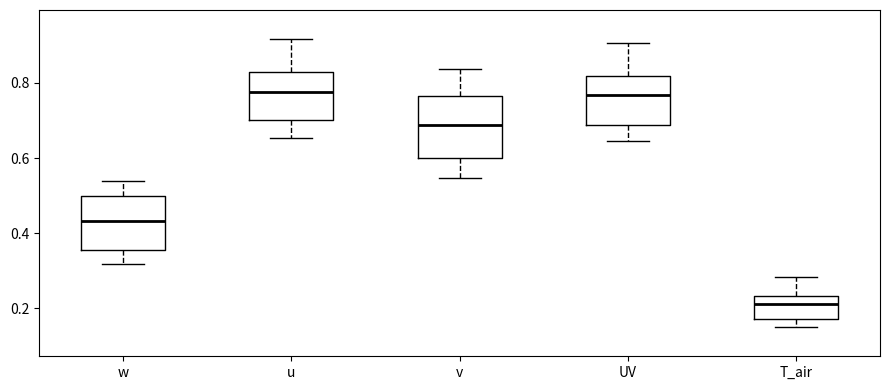

Which box is the tallest, from its lower edge to its upper edge?

v